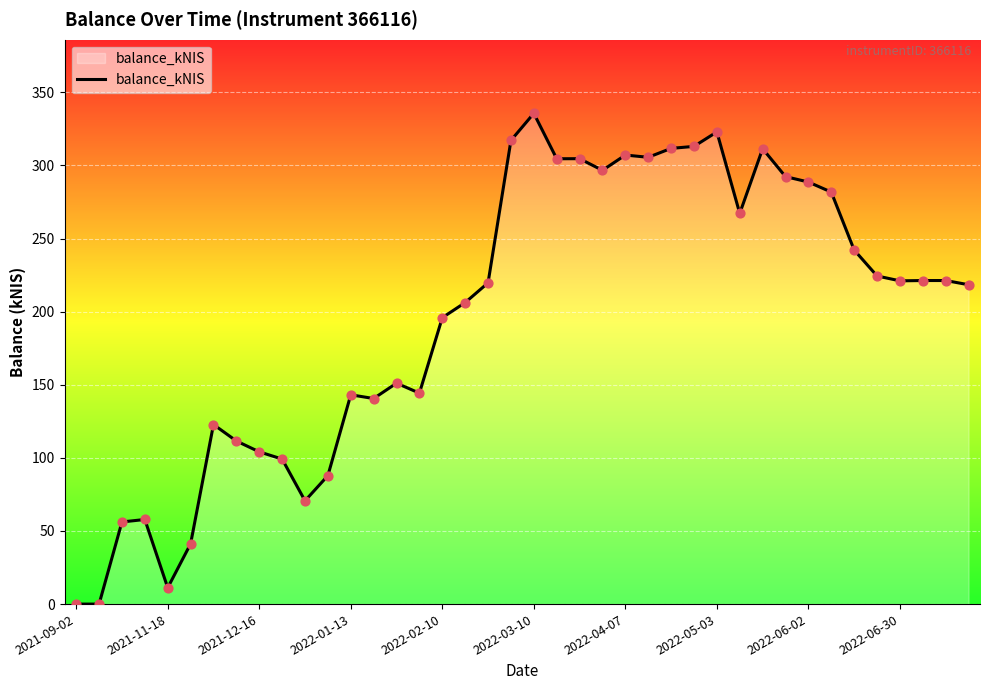

What is the maximum value shown in the chart?

335.6